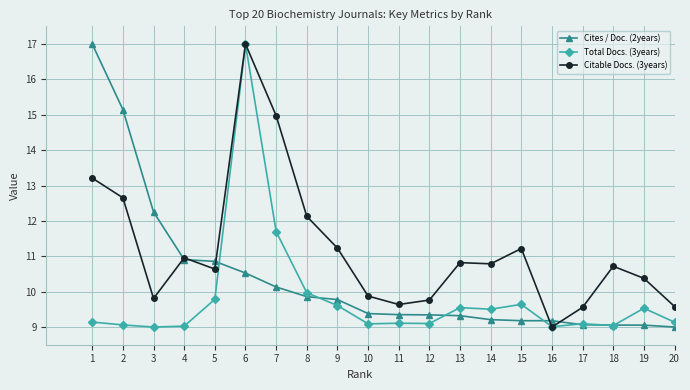

The Total Docs. (3years) series shows 5.6 at 1. True or false?

False